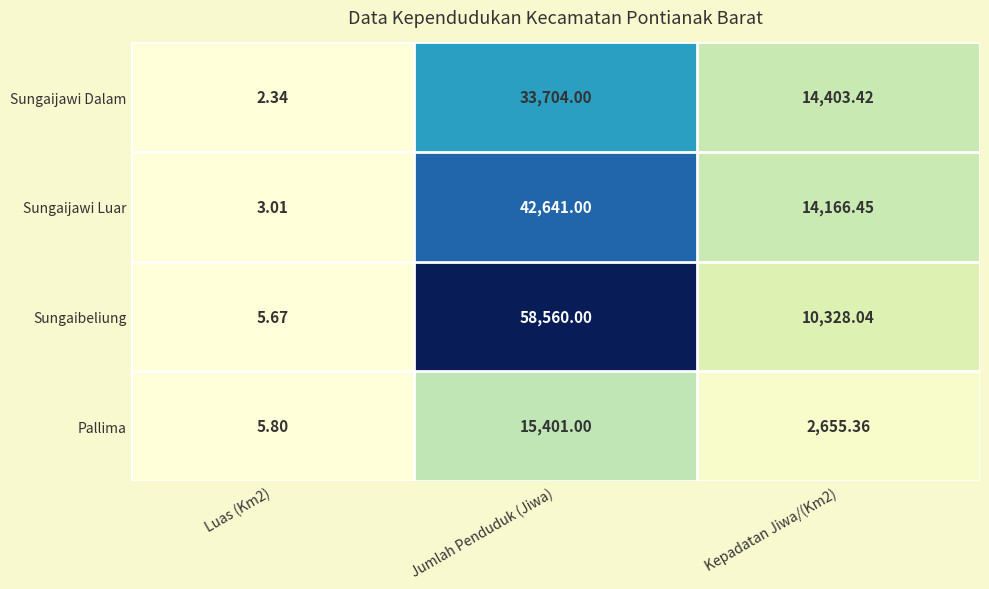

Which category has the highest value in the Pallima series?

Jumlah Penduduk (Jiwa)